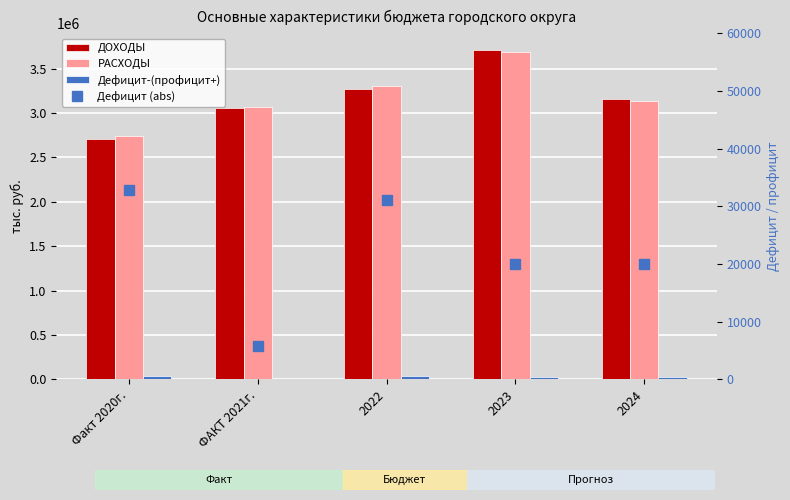

The value of ДОХОДЫ at 2023 is 3714363. True or false?

True